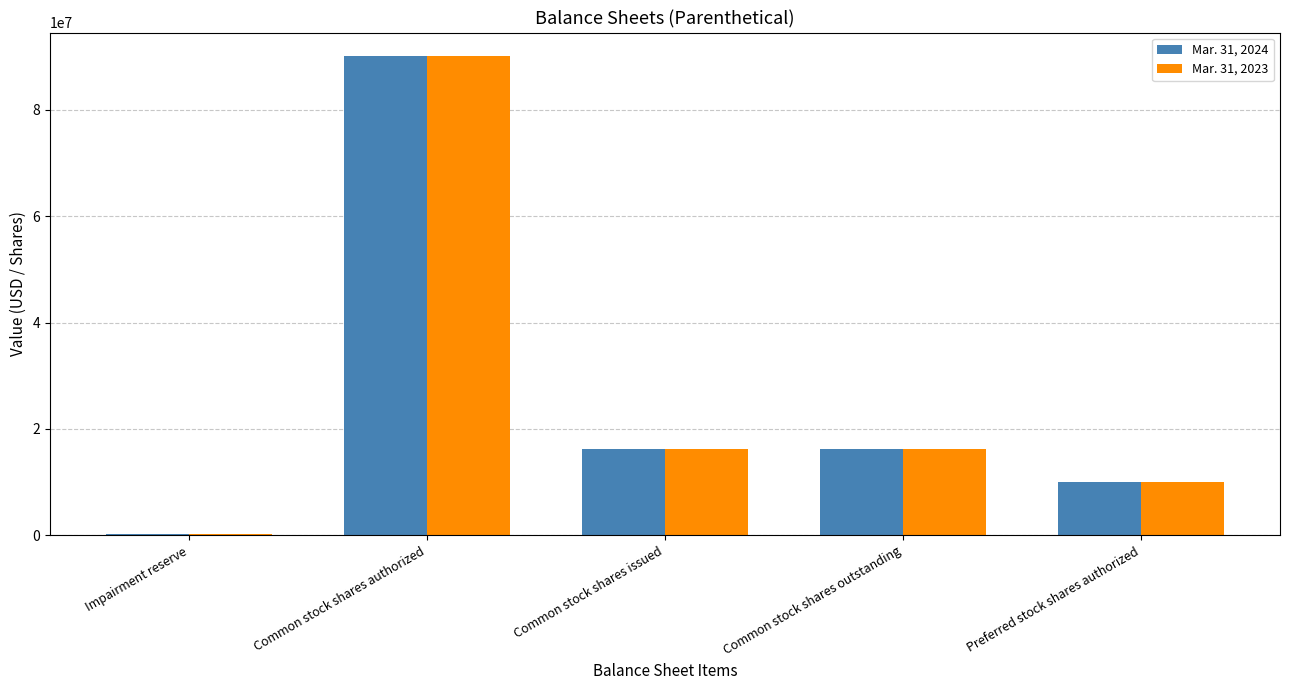

Reading left to right, what are all the values shown in this chart?

Mar. 31, 2024: 261303	90000000	16270500	16270500	10000000
Mar. 31, 2023: 261303	90000000	16270500	16270500	10000000